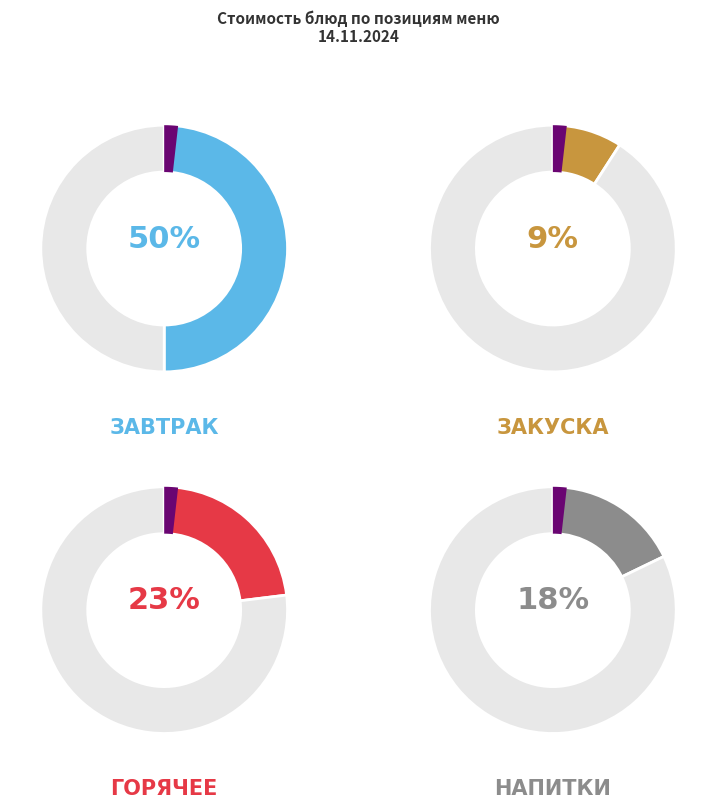

Does any single category account for the majority?

No